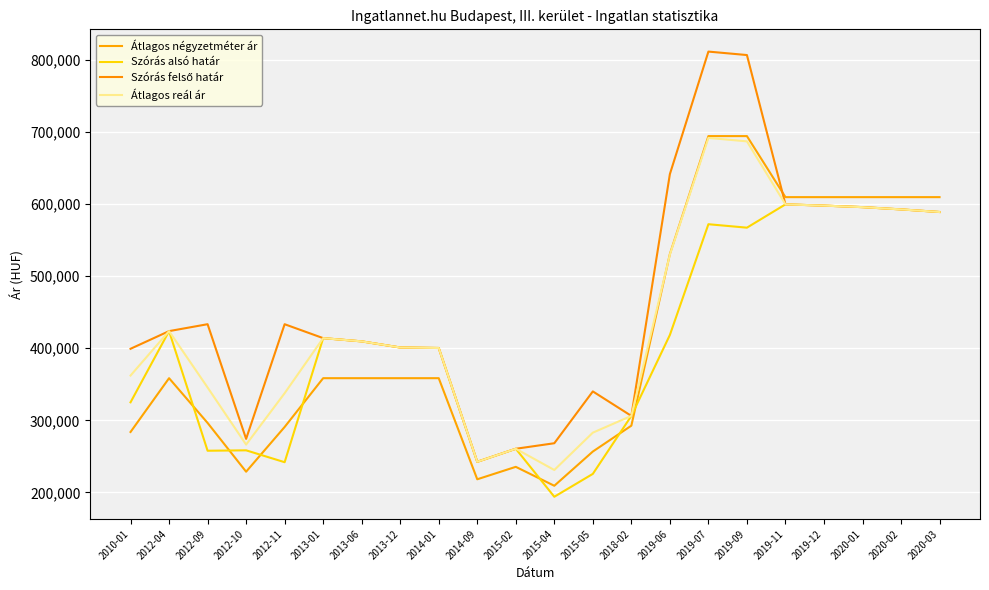

List the labels in order of Szórás alsó határ value, largest first.

2019-11, 2019-12, 2020-01, 2020-02, 2020-03, 2019-07, 2019-09, 2012-04, 2019-06, 2013-01, 2013-06, 2013-12, 2014-01, 2010-01, 2018-02, 2015-02, 2012-10, 2012-09, 2014-09, 2012-11, 2015-05, 2015-04